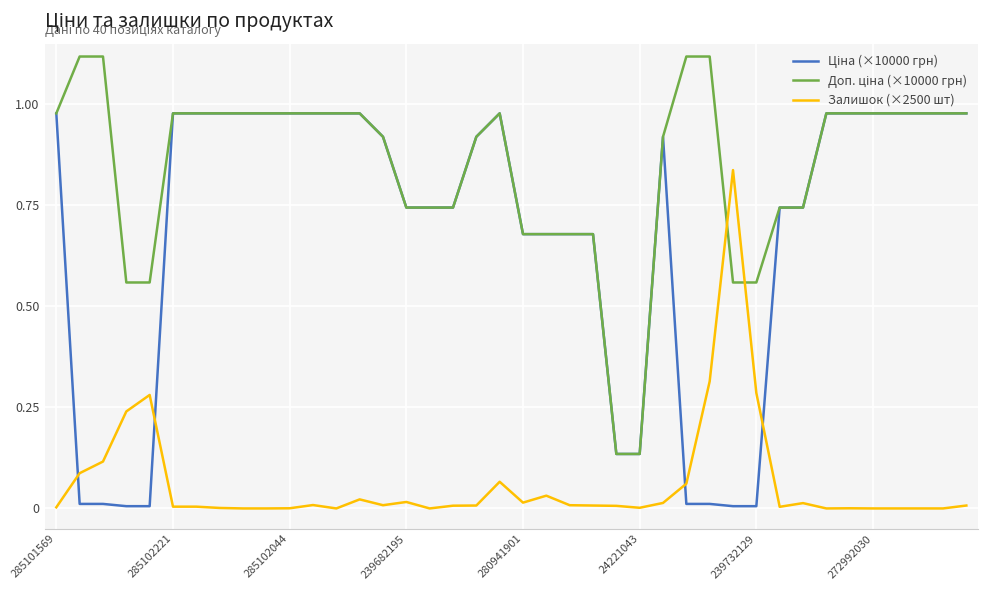

How many intersections are there between Ціна (×10000 грн) and Залишок (×2500 шт)?

4